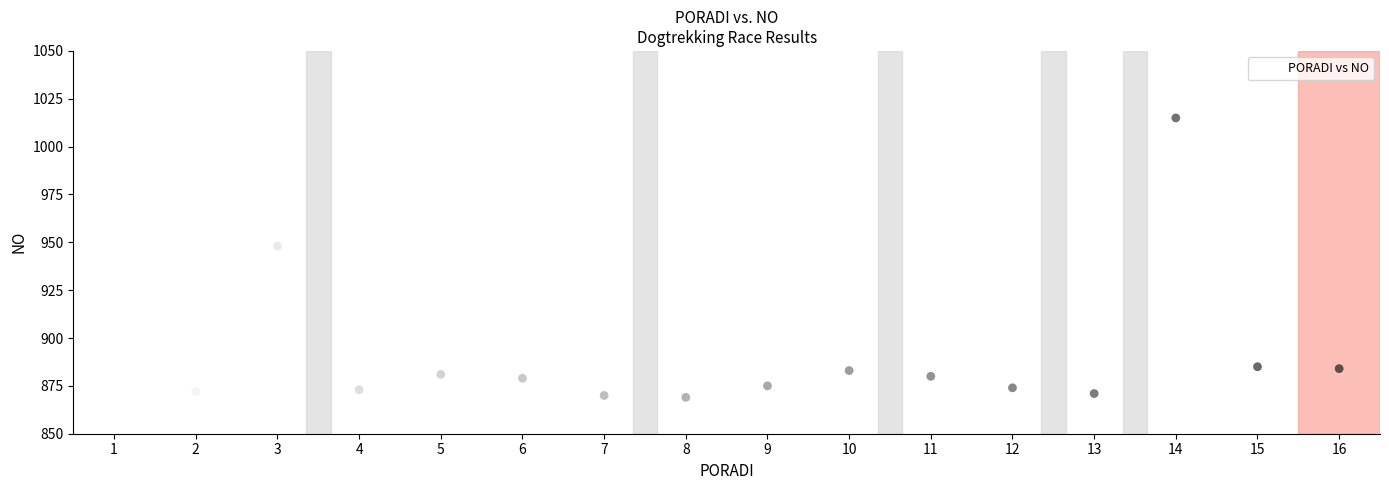

What Y value in the scatter plot is closest to 945?

948